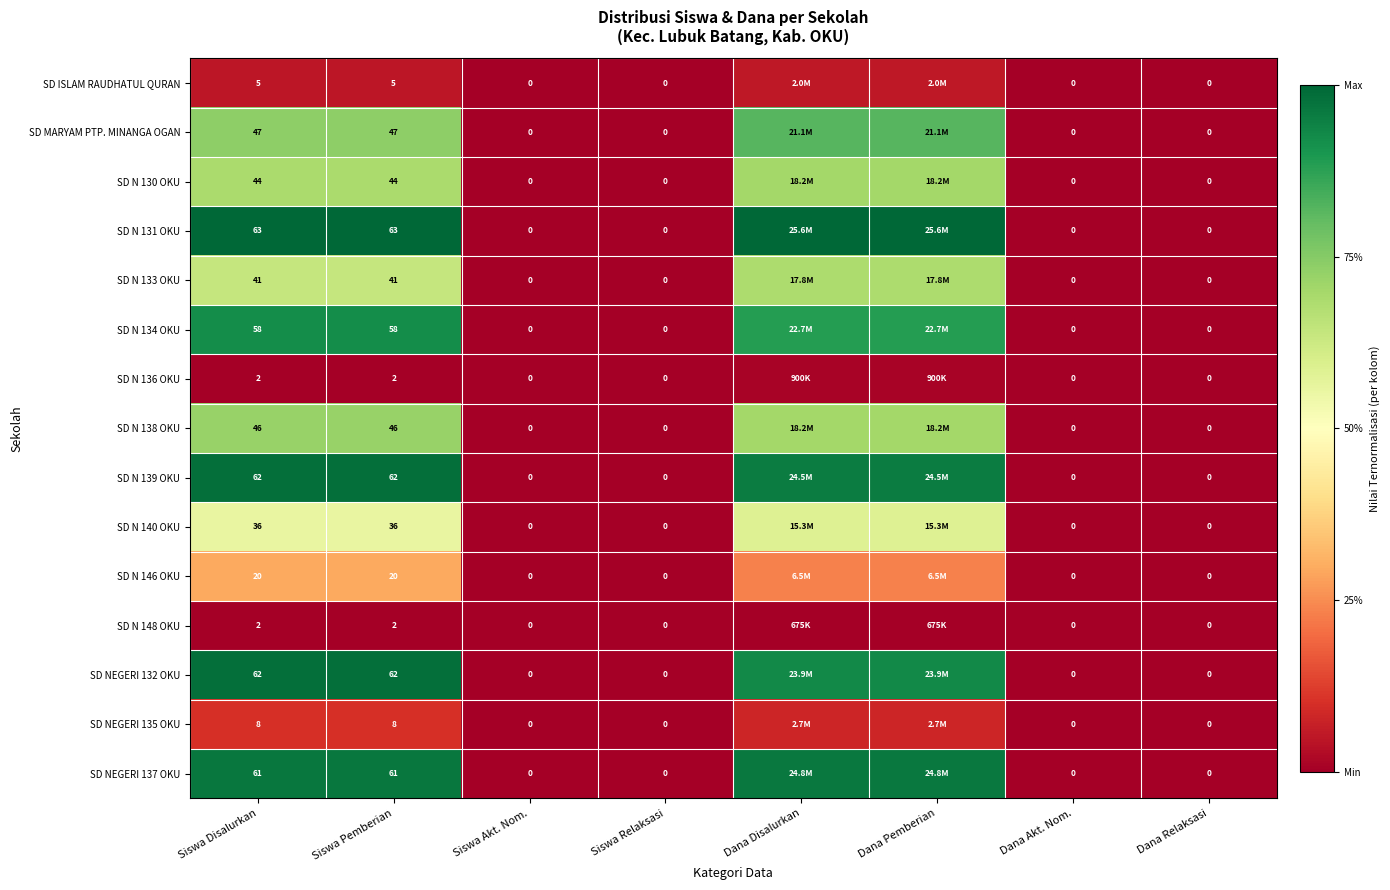

Is it true that SD MARYAM PTP. MINANGA OGAN equals 0.4 at Dana Relaksasi?

False